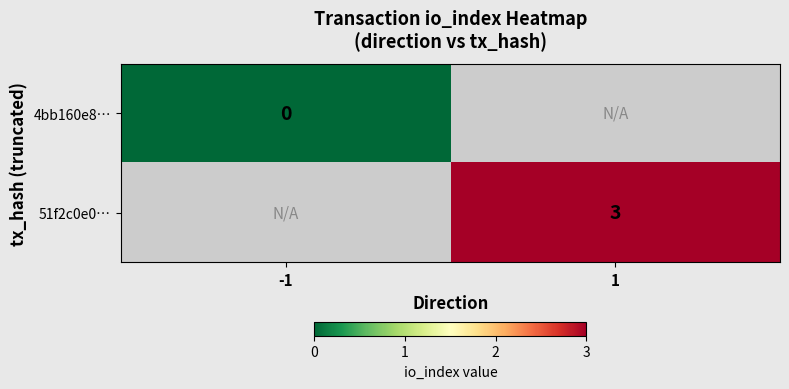

True or false: 51f2c0e0… has a value of 4 at 1.

False